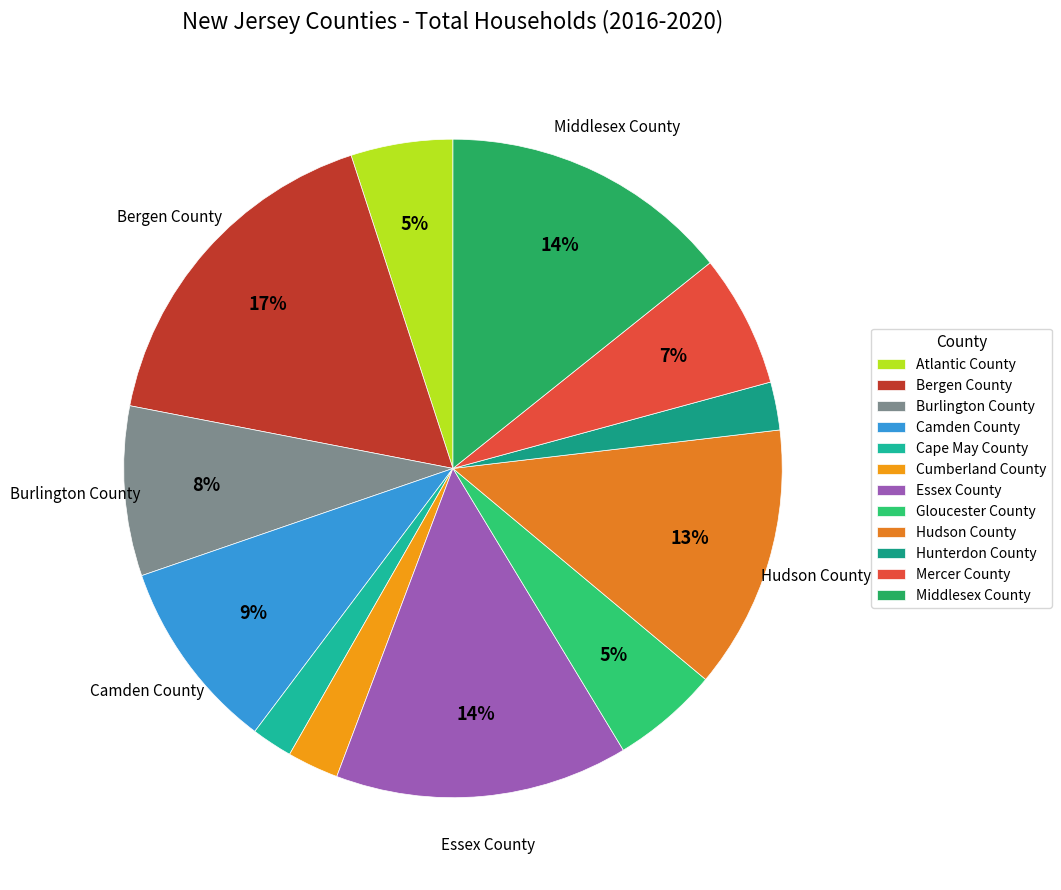

Rank the categories by value from lowest to highest.

Cape May County, Hunterdon County, Cumberland County, Atlantic County, Gloucester County, Mercer County, Burlington County, Camden County, Hudson County, Middlesex County, Essex County, Bergen County